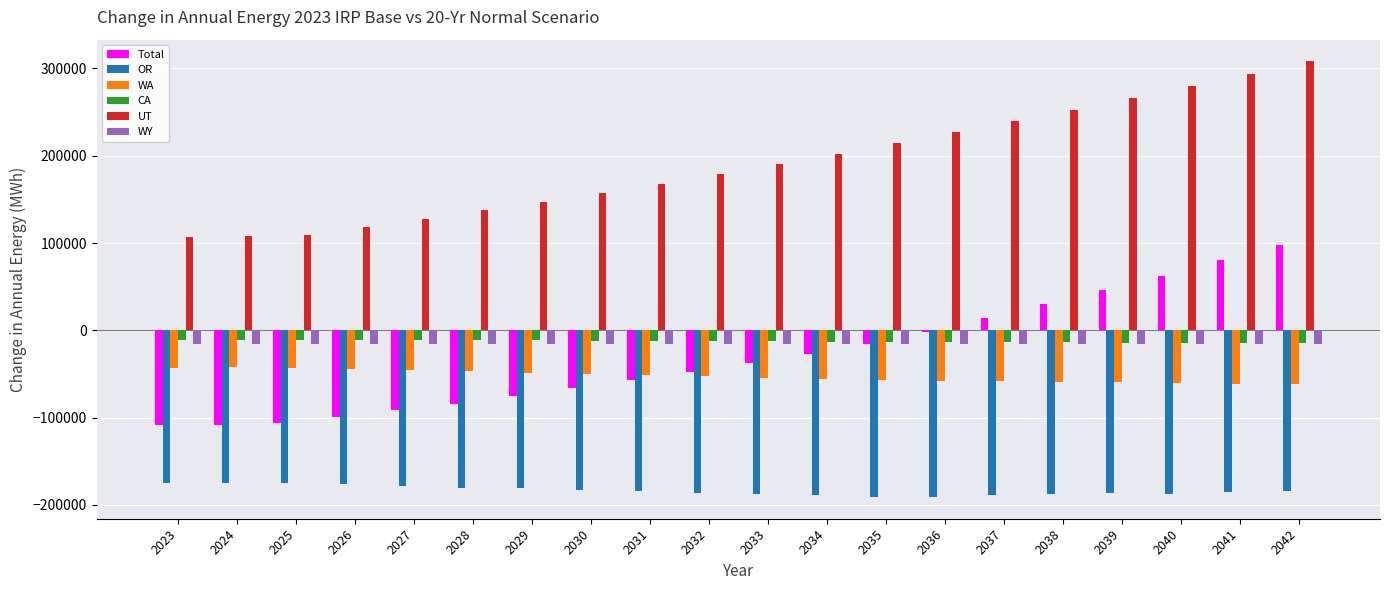

What is the difference between the OR values at 2042 and 2038?

4190.7